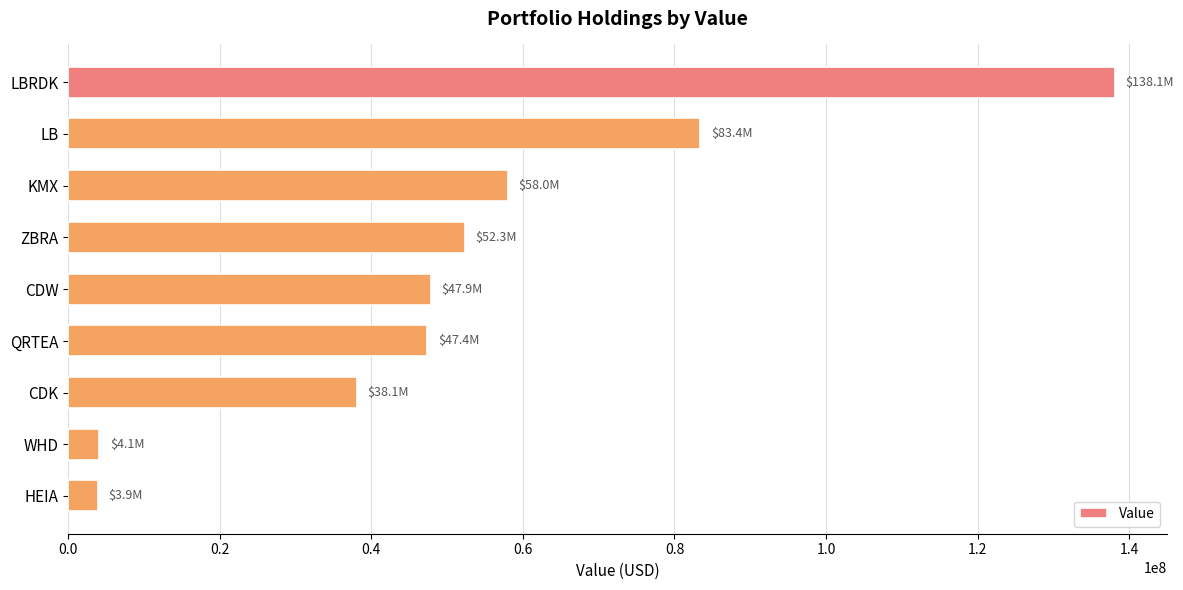

What is the difference between the maximum and minimum values?

134187000